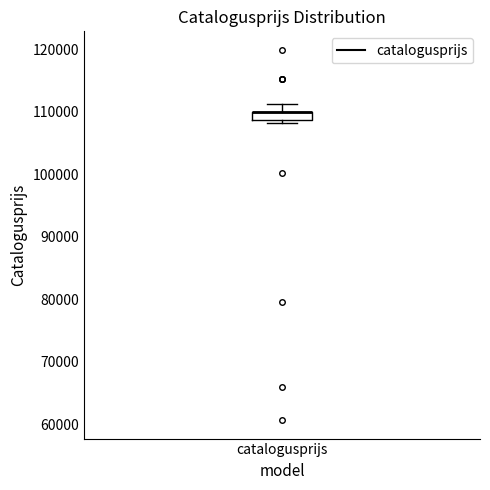

Where does the upper whisker of the box for catalogusprijs end on the y-axis? The values are not printed on the chart, so give them approximately, as read against the axis.

111000